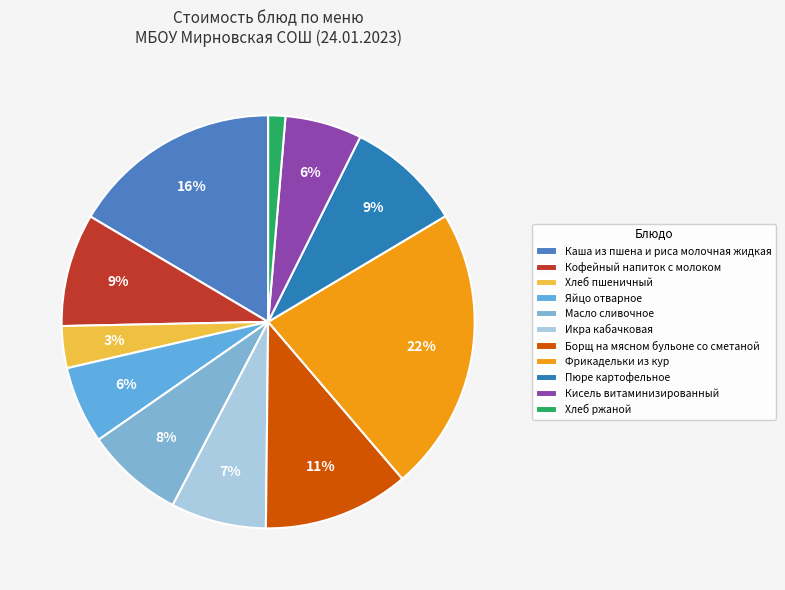

How many slices are in this pie chart?

11